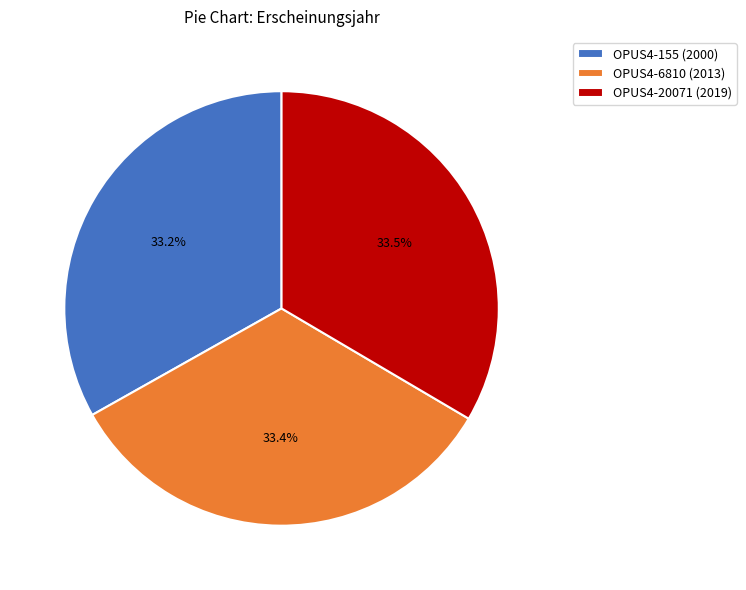

What is the ratio of the value at OPUS4-6810 (2013) to the value at OPUS4-155 (2000)?

1.0